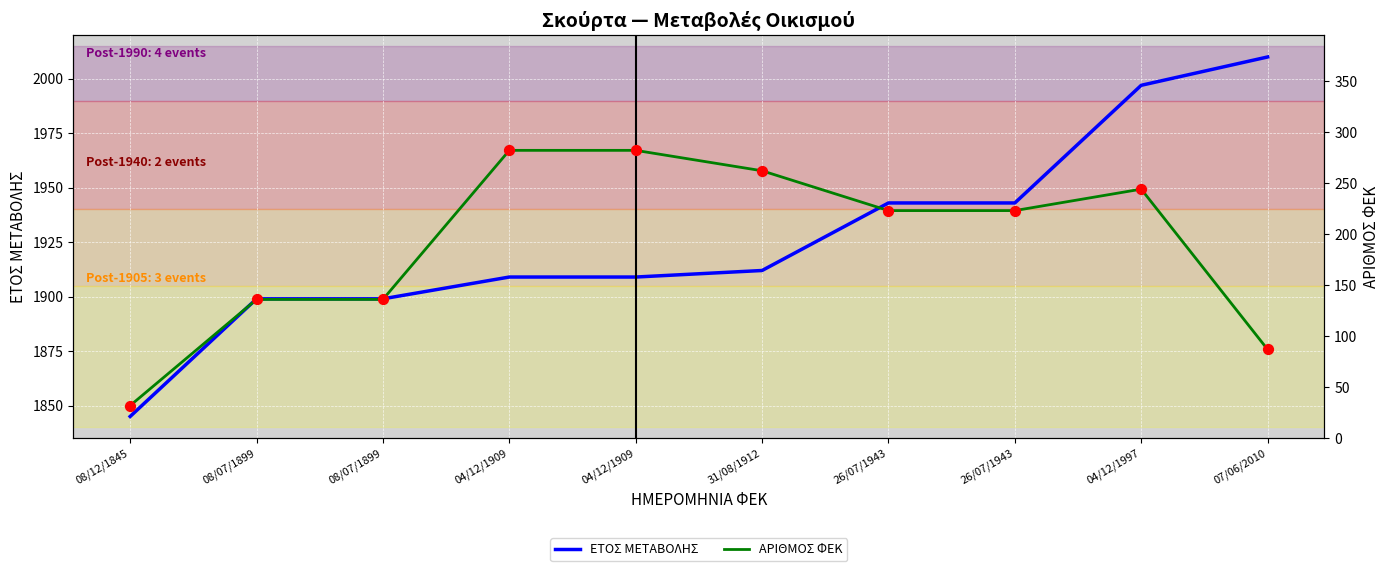

Is the value of ΑΡΙΘΜΟΣ ΦΕΚ at 07/06/2010 greater than the value of ΕΤΟΣ ΜΕΤΑΒΟΛΗΣ at 04/12/1997?

No